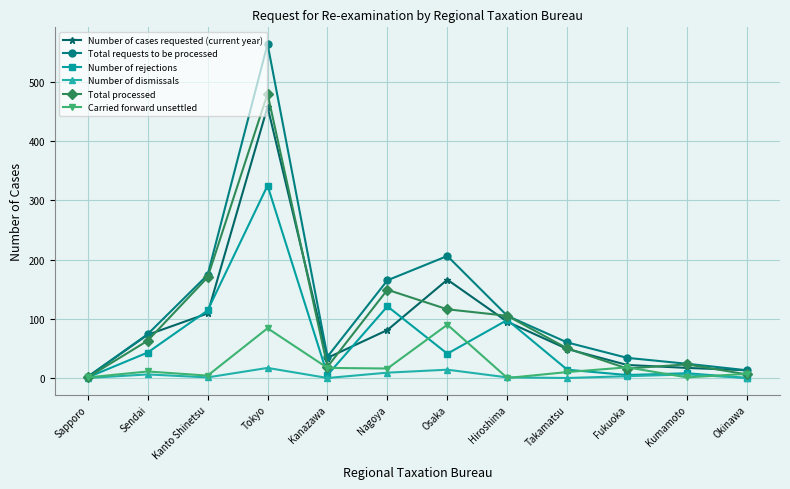

Which series has the widest spread of values?

Total requests to be processed